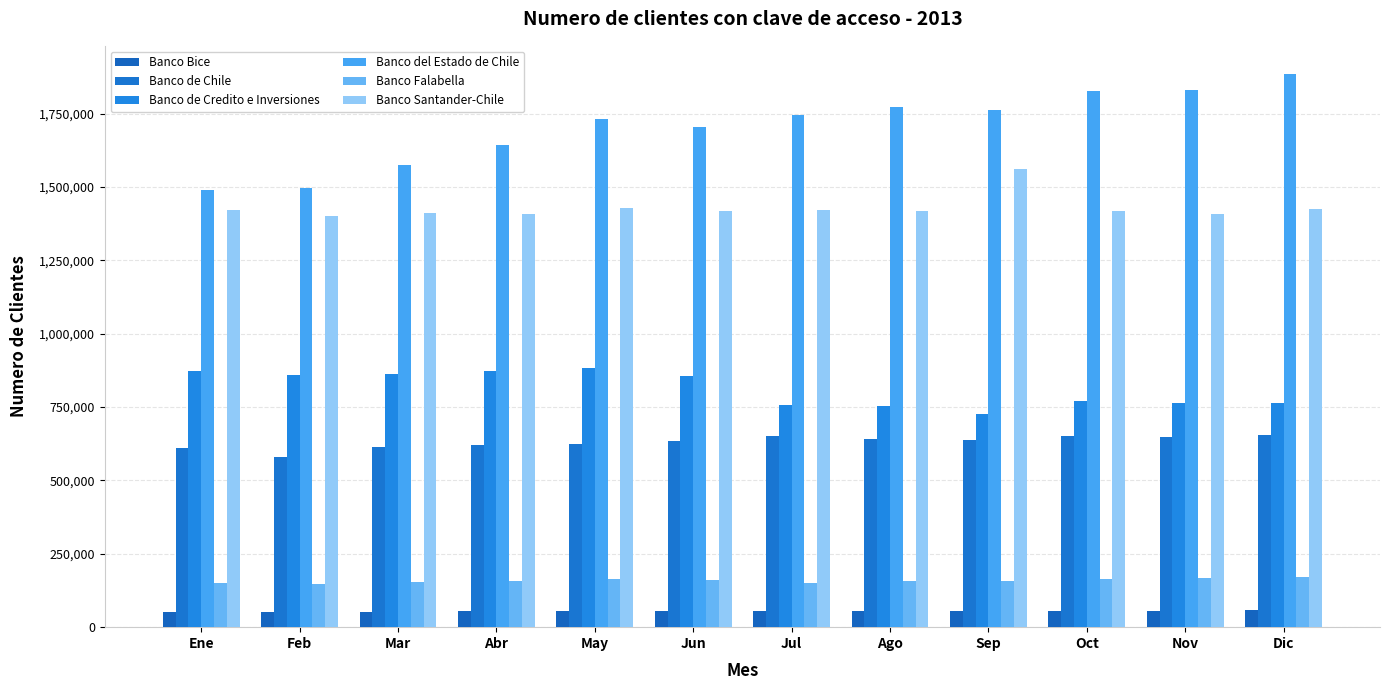

What is the label of the 11th bar from the right?

Feb